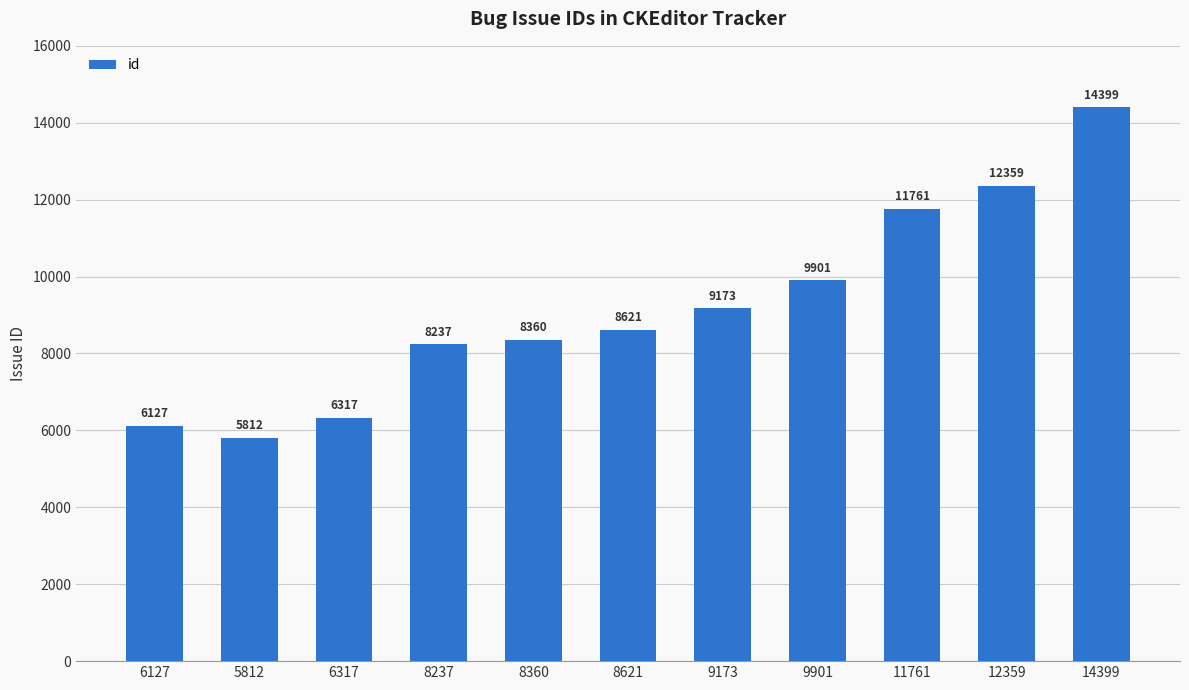

What is the change in value from 9173 to 9901?

+728